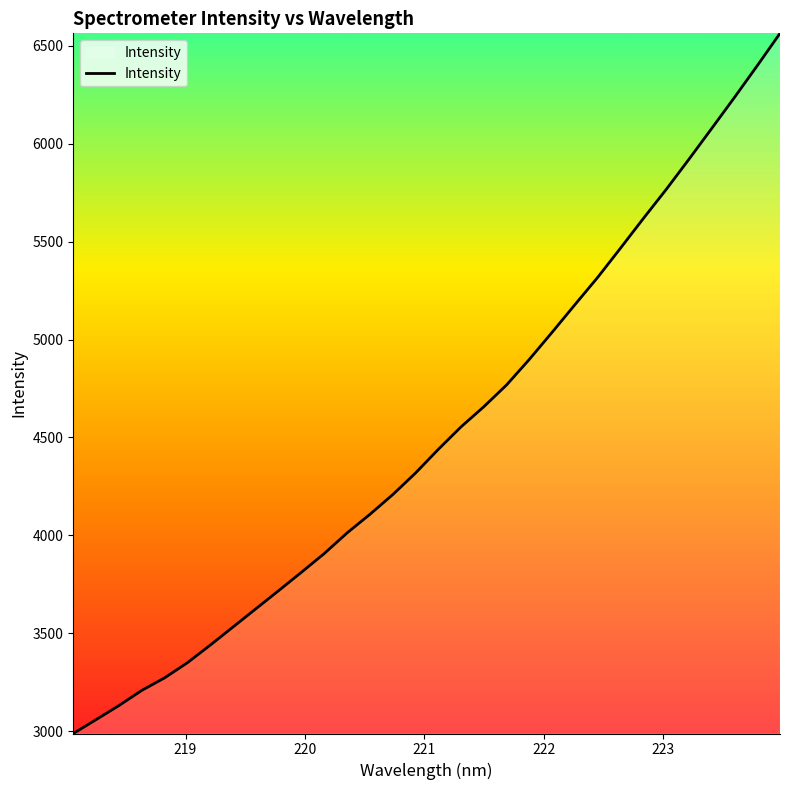

What is the difference between the maximum and minimum values?

3576.4